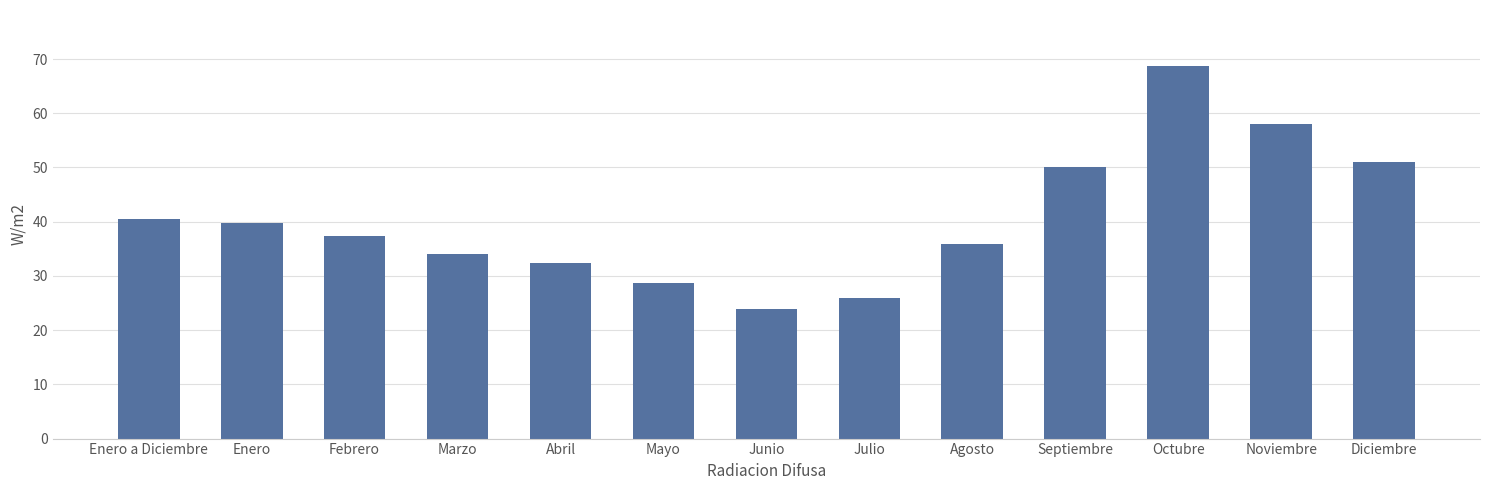

Which category has the lowest value across all series?

Junio